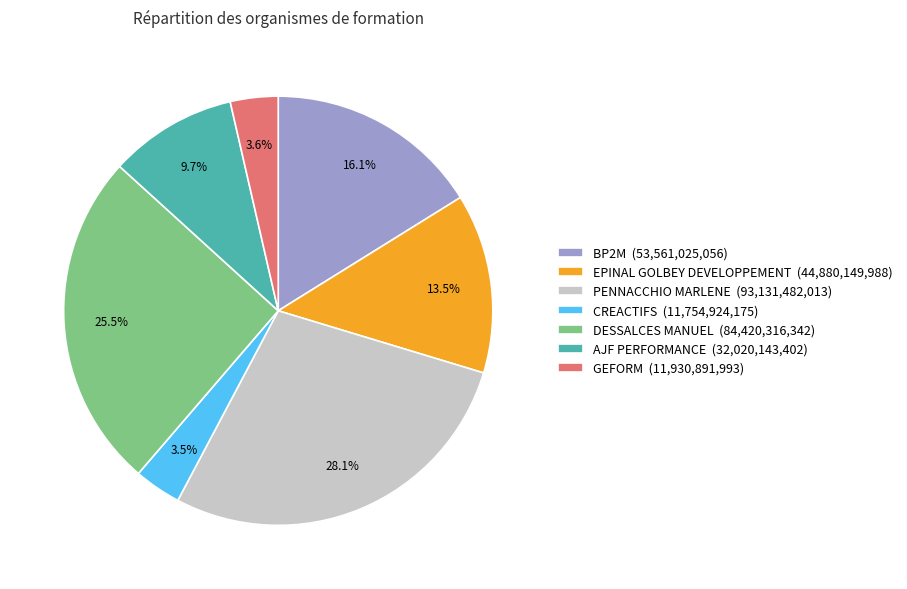

To the nearest percent, what is the combined percentage of CREACTIFS and EPINAL GOLBEY DEVELOPPEMENT?

17%